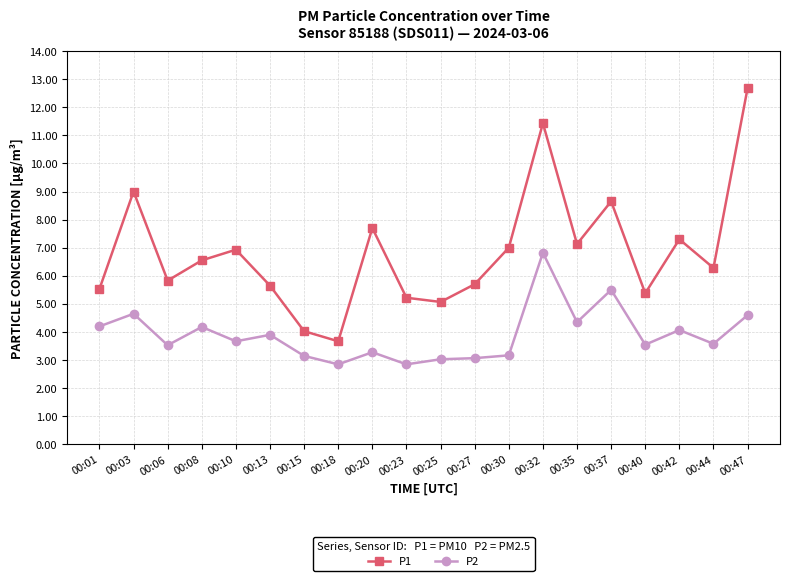

What is the approximate value of P1 at 00:01?

5.5